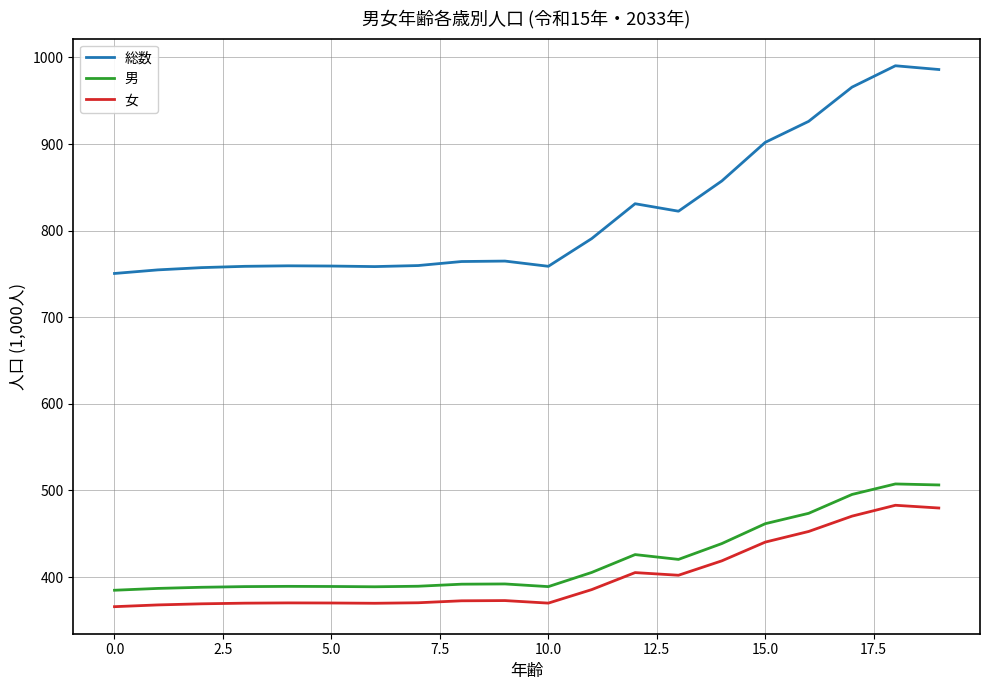

True or false: 男 and 女 cross at least once.

False